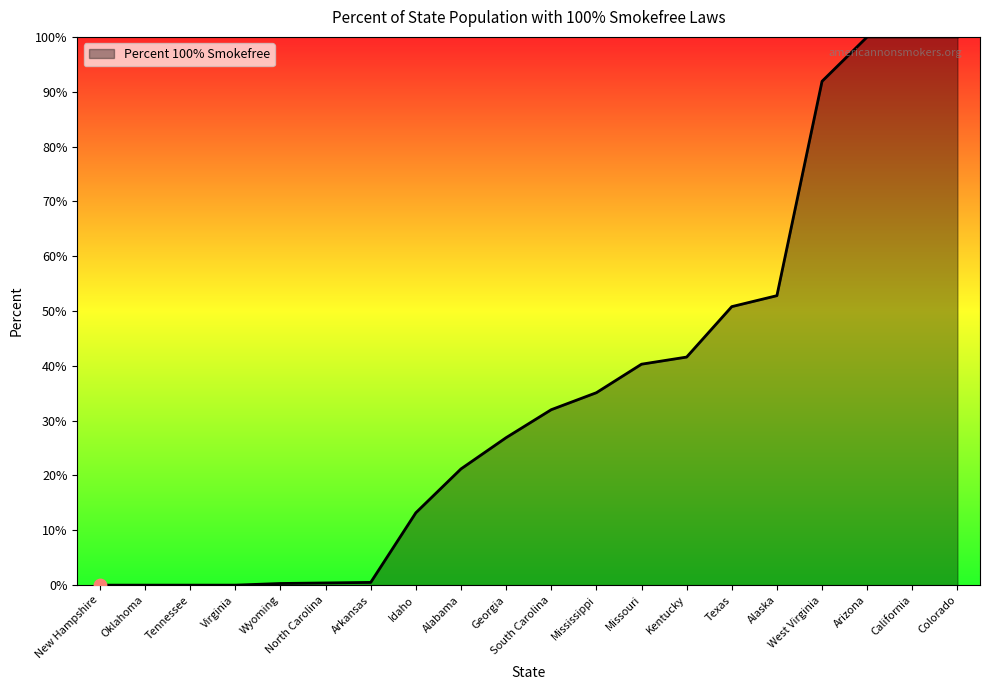

Between Kentucky and South Carolina, which is larger?

Kentucky